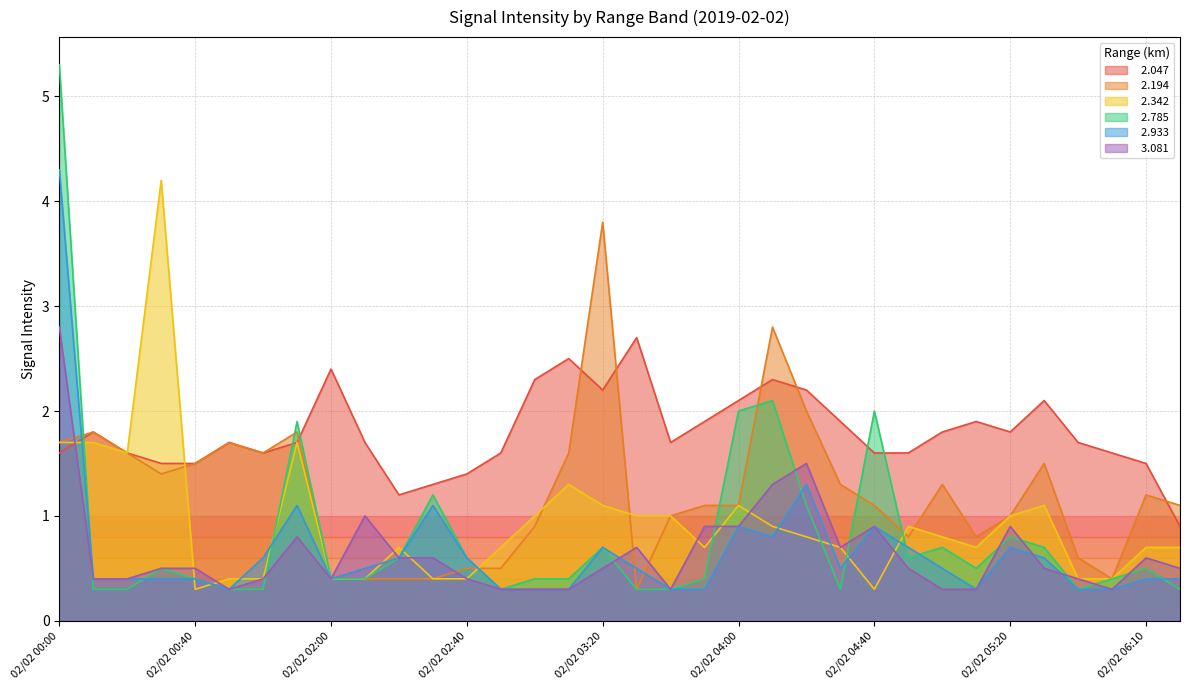

What are all the series names shown in the legend?

  2.047,   2.194,   2.342,   2.785,   2.933,   3.081